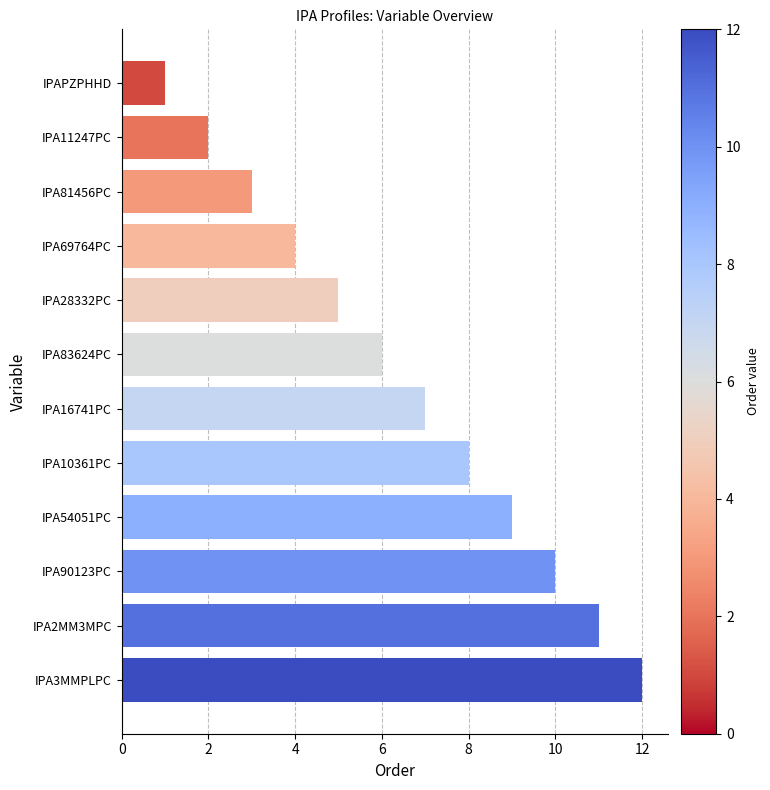

Rank the categories by value from lowest to highest.

IPAPZPHHD, IPA11247PC, IPA81456PC, IPA69764PC, IPA28332PC, IPA83624PC, IPA16741PC, IPA10361PC, IPA54051PC, IPA90123PC, IPA2MM3MPC, IPA3MMPLPC